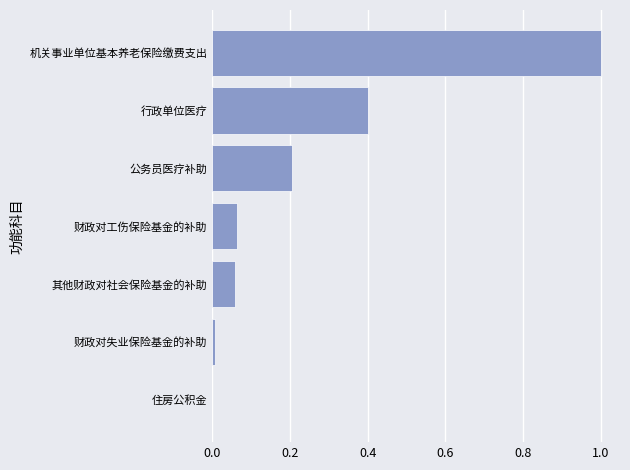

Between 住房公积金 and 行政单位医疗, which is larger?

行政单位医疗